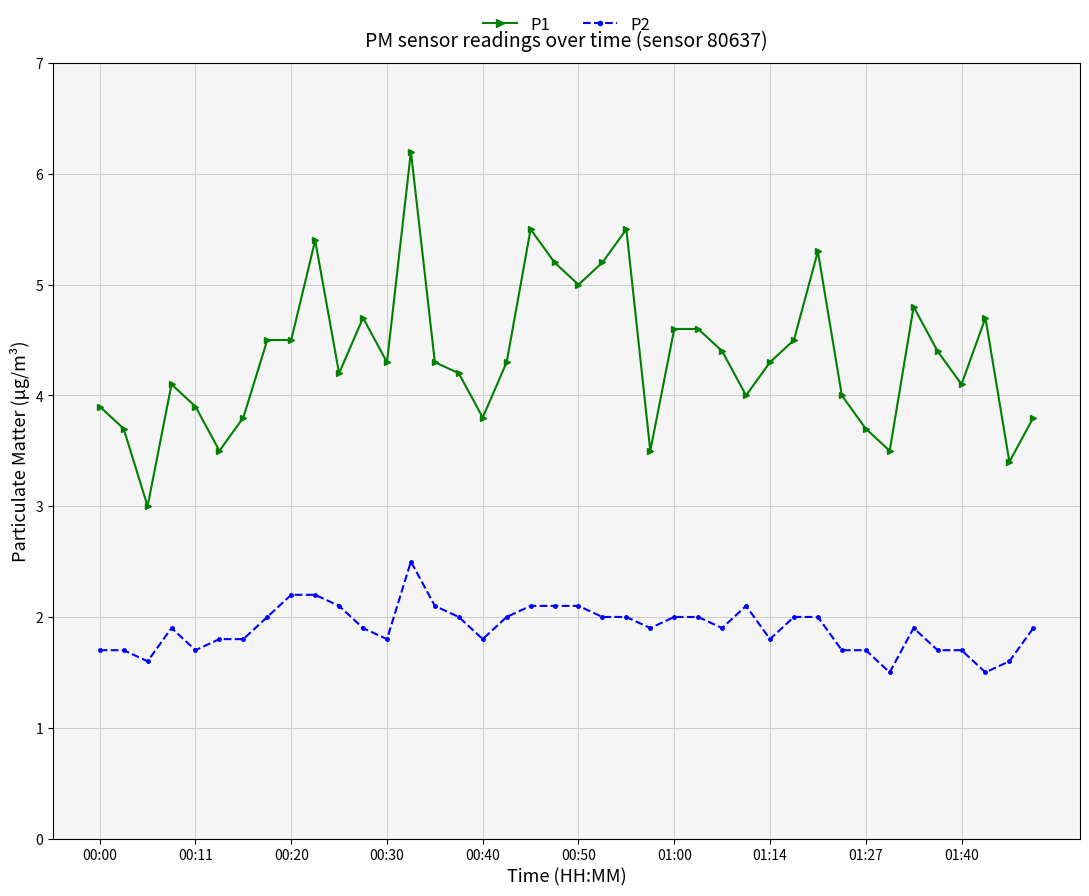

What is the value of the P2 point at the 13th from the left?

1.8